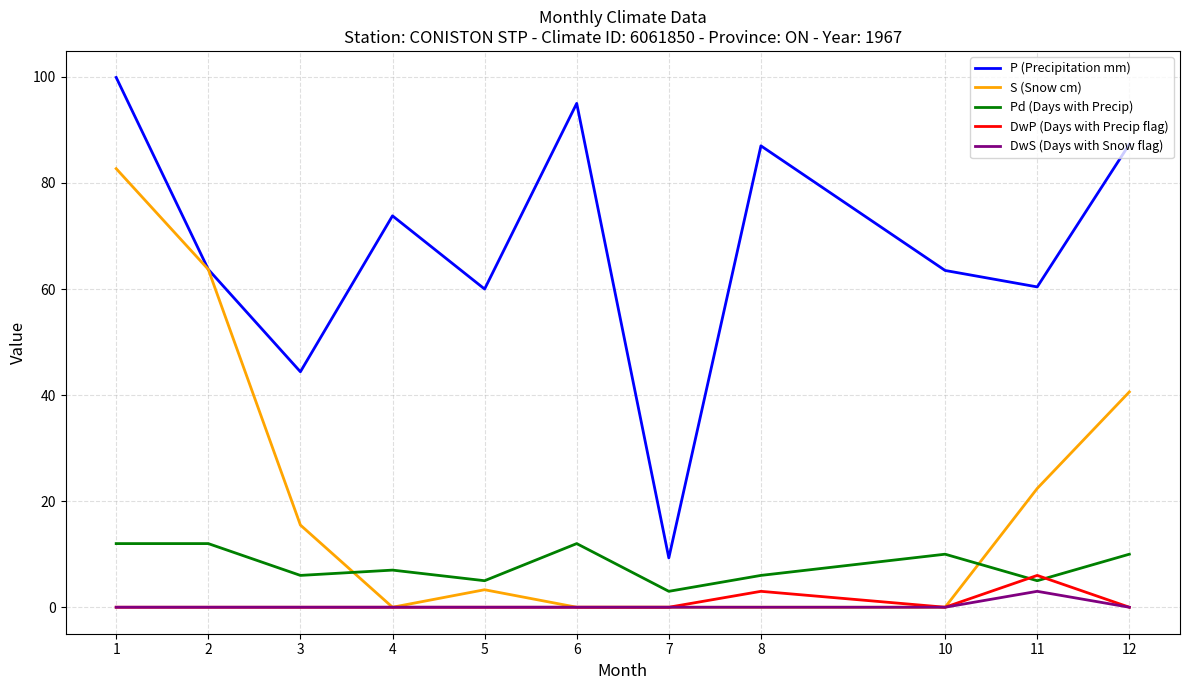

Which series has the largest total across all categories?

P (Precipitation mm)